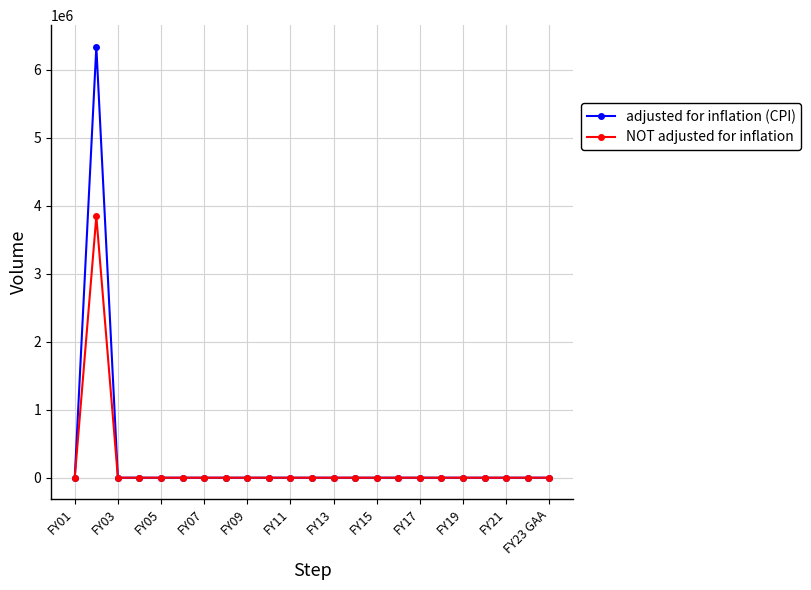

Rank the series by their maximum value, from highest to lowest.

adjusted for inflation (CPI), NOT adjusted for inflation